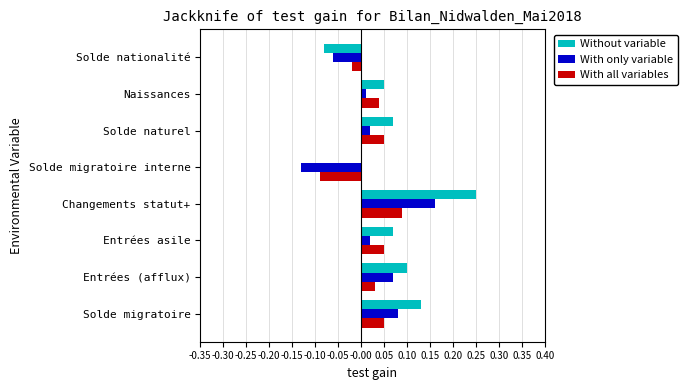

Count the number of categories in the chart.

8